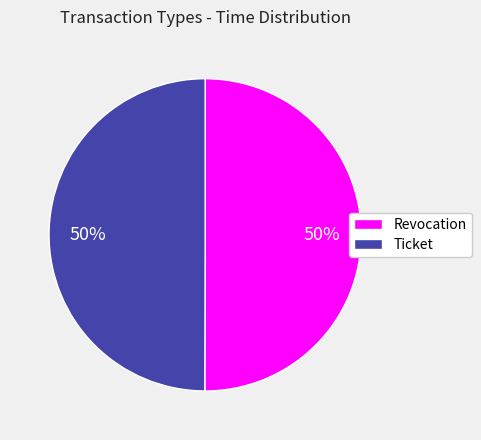

Is the sum of Ticket and Revocation greater than half?

Yes